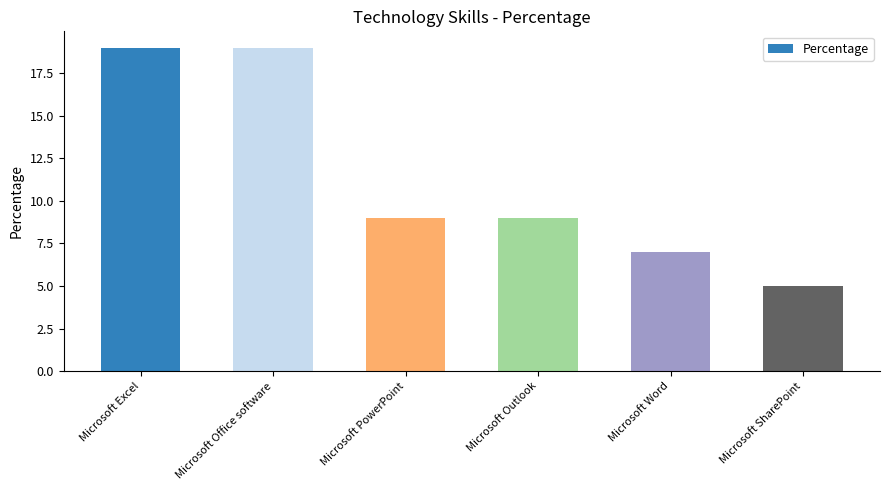

Is it true that the value at Microsoft Word is 5?

False